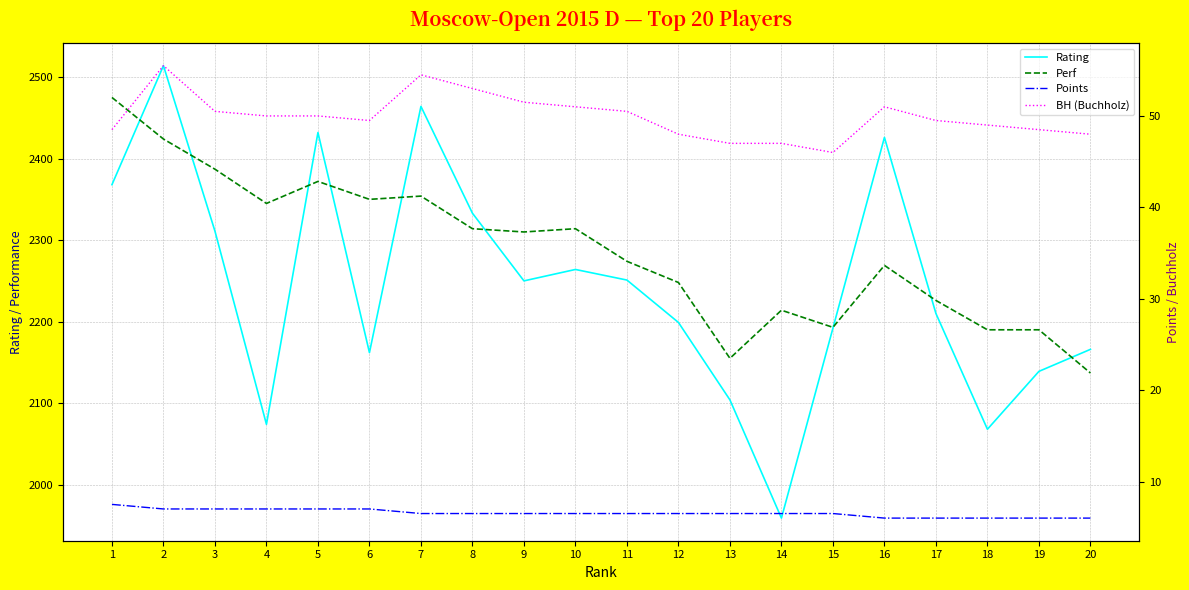

What is the difference between the highest and lowest values at 10?

2307.5